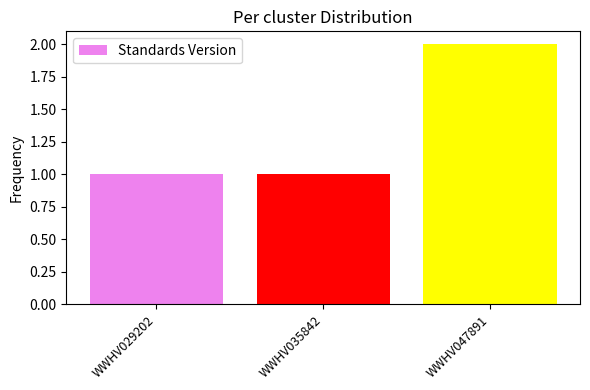

What is the value of the 3rd bar from the left?

2